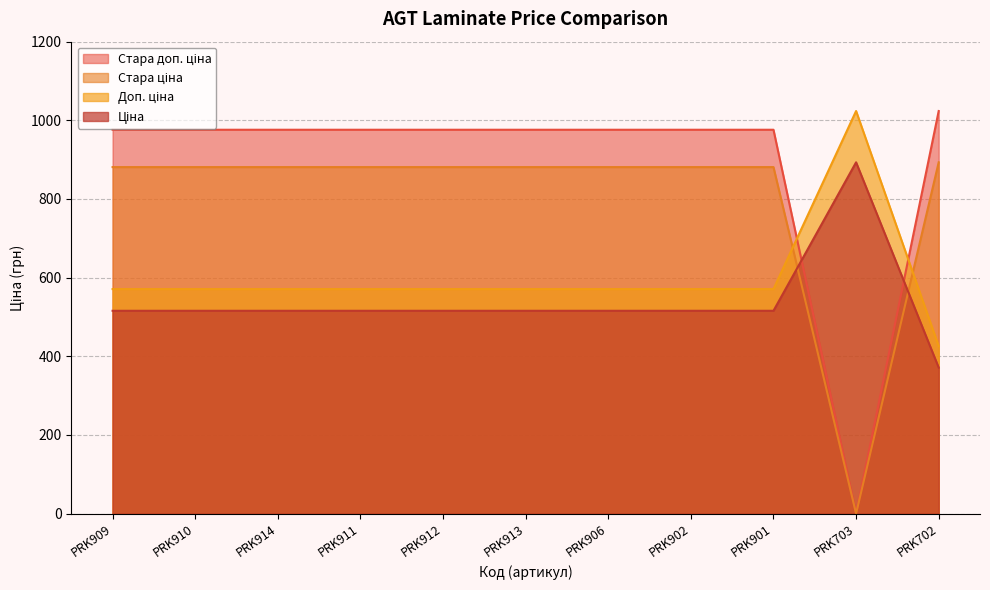

Which series has the largest range (max minus min)?

Стара доп. ціна